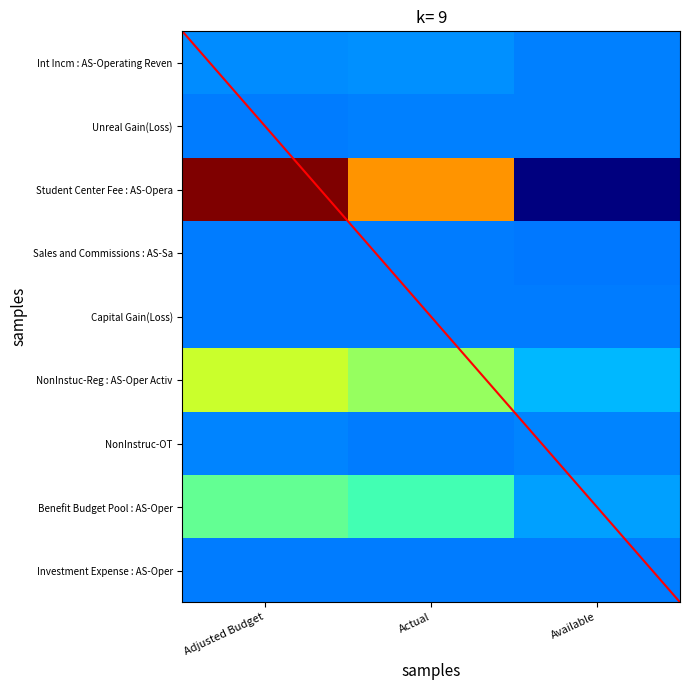

What is the total value across all series at Actual?

196306.5